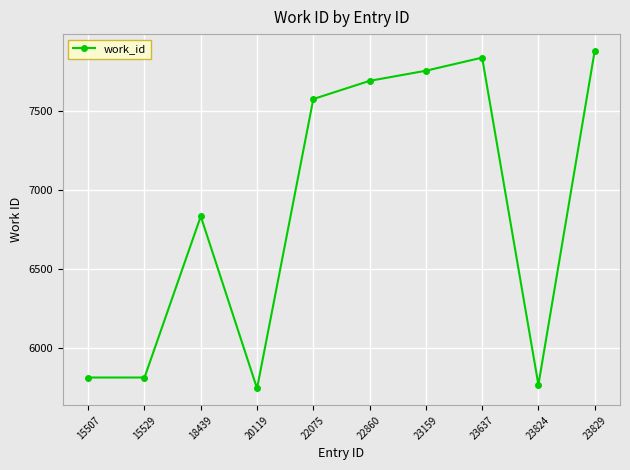

How many lines are shown in the chart?

1